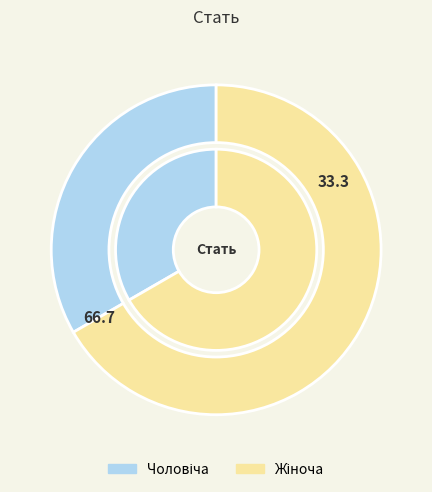

Which has a higher value, Жіноча or Чоловіча?

Жіноча